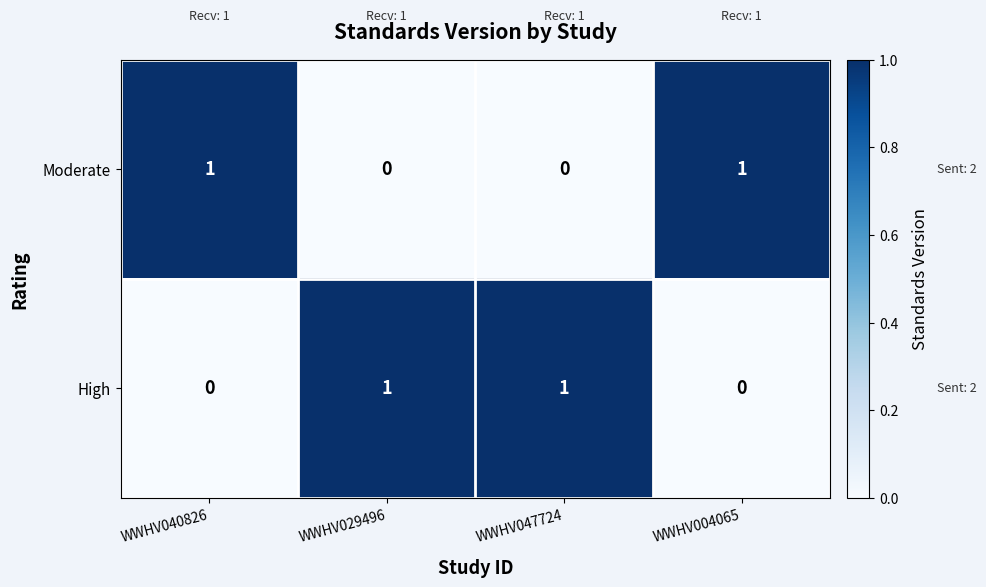

At how many categories does at least one series exceed 0?

4